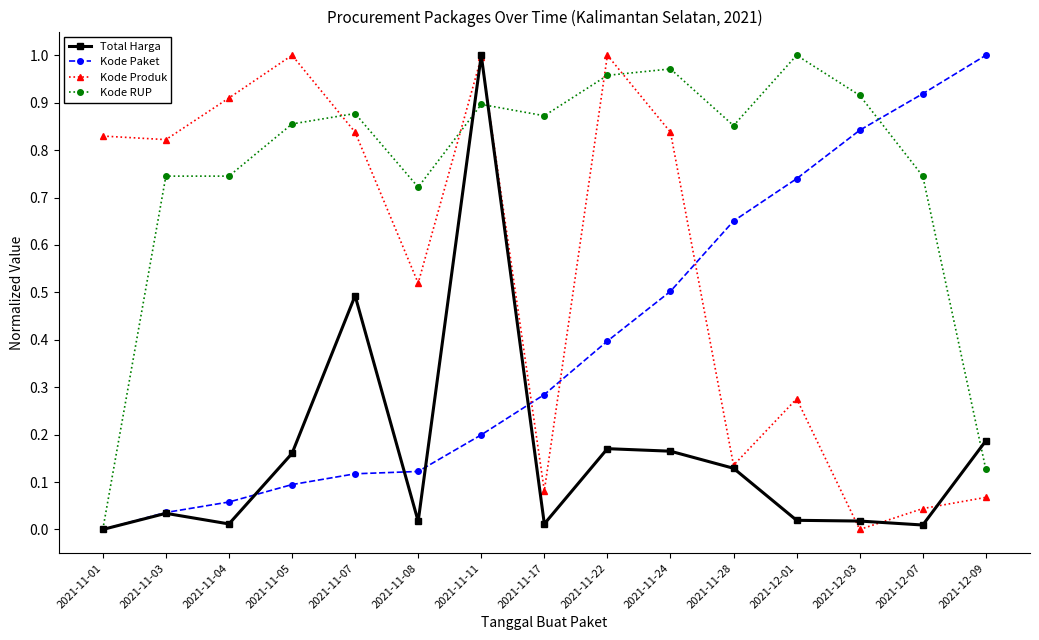

True or false: Kode RUP and Kode Produk cross at least once.

True